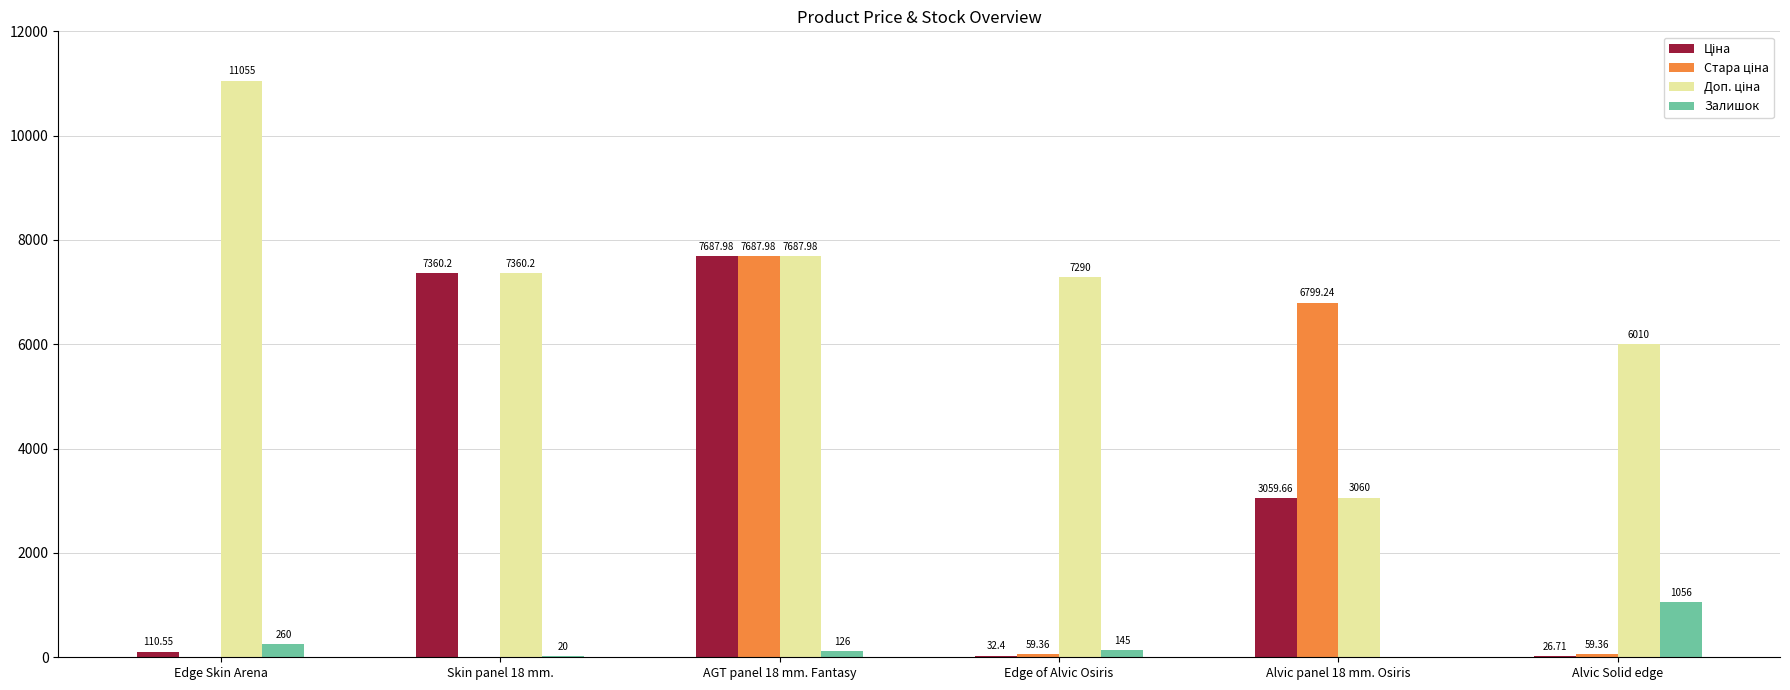

At which category is the sum across all series the highest?

AGT panel 18 mm. Fantasy